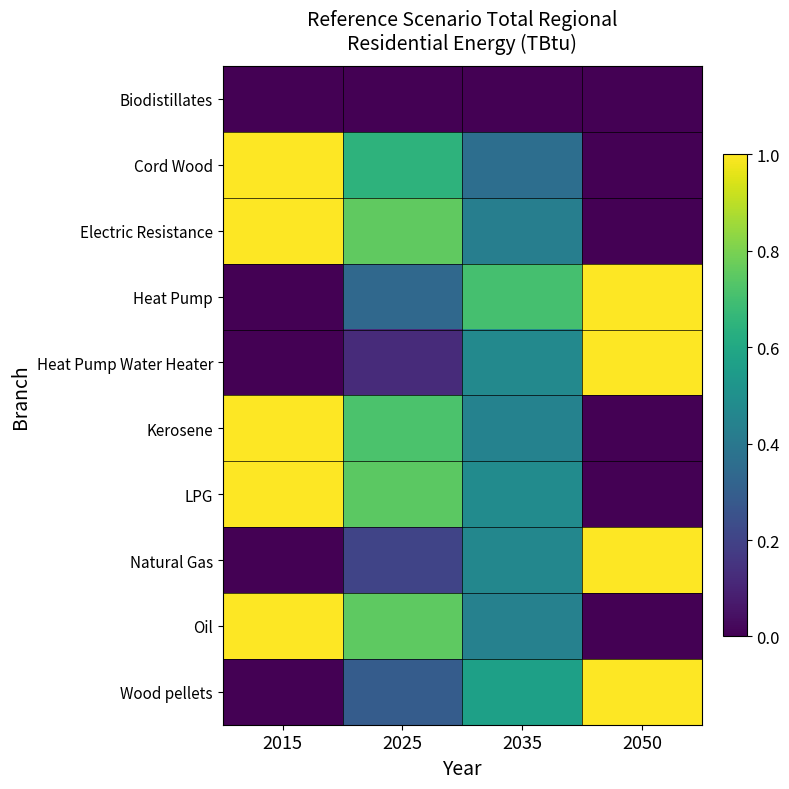

Which label corresponds to the smallest value in the chart?

2015